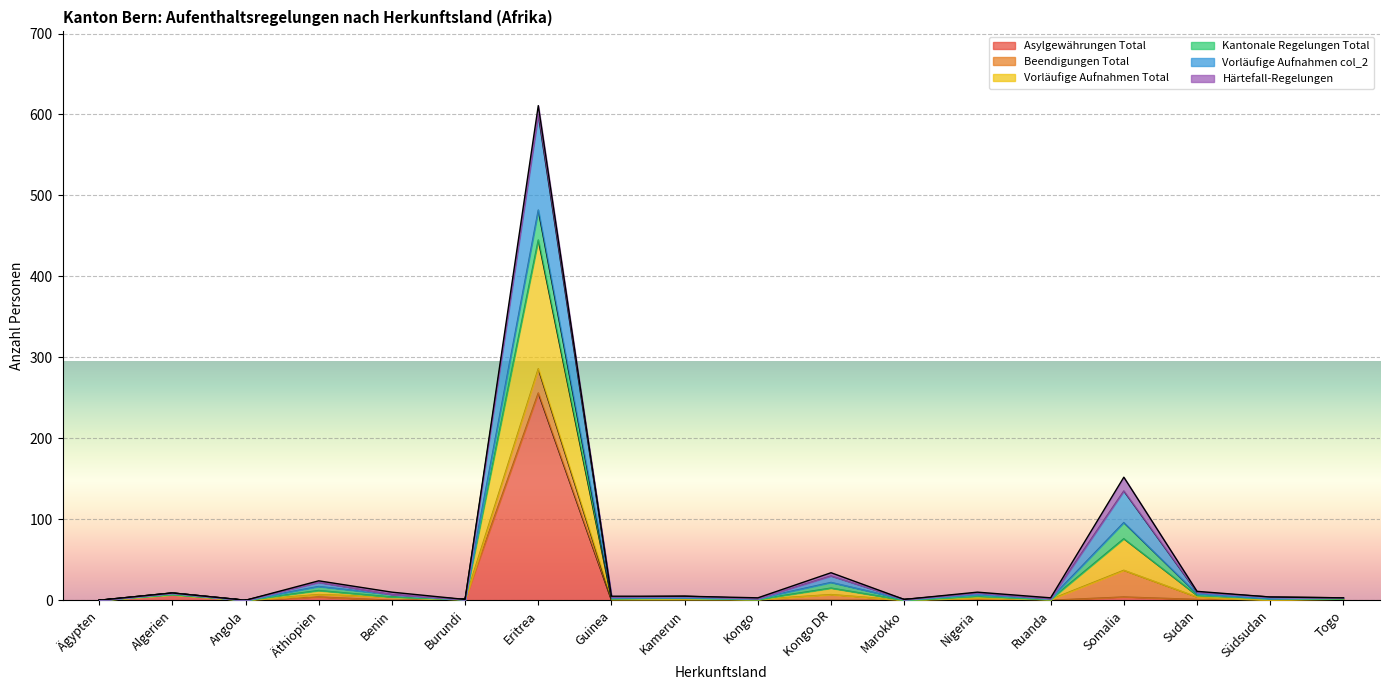

True or false: Asylgewährungen Total and Vorläufige Aufnahmen Total cross at least once.

False